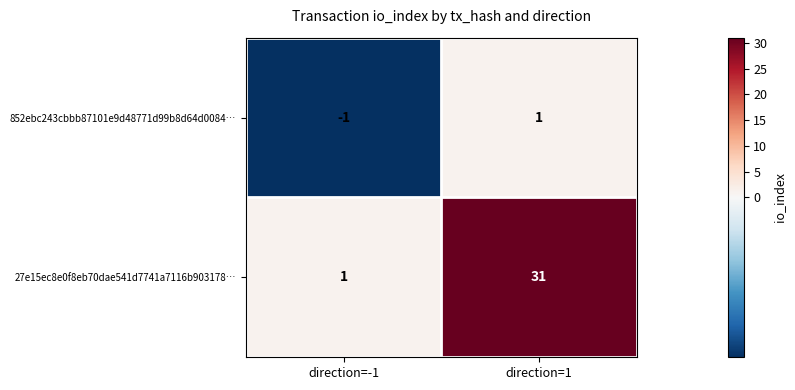

Rank the series by their maximum value, from highest to lowest.

27e15ec8e0f8eb70dae541d7741a7116b903178…, 852ebc243cbbb87101e9d48771d99b8d64d0084…